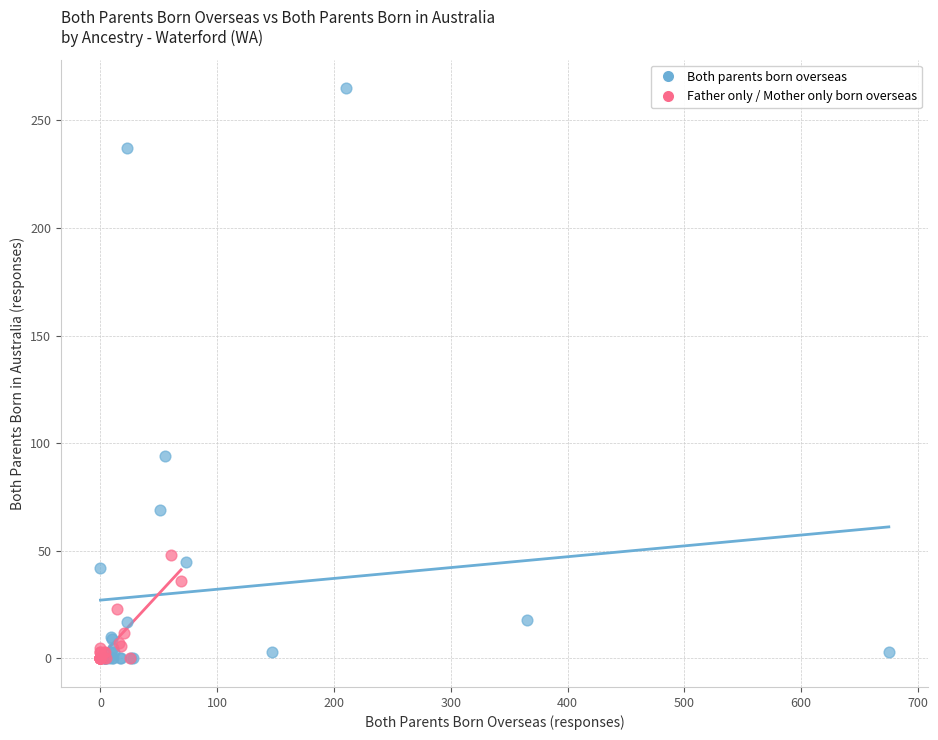

Which series has the widest spread of Y values?

Both parents born overseas